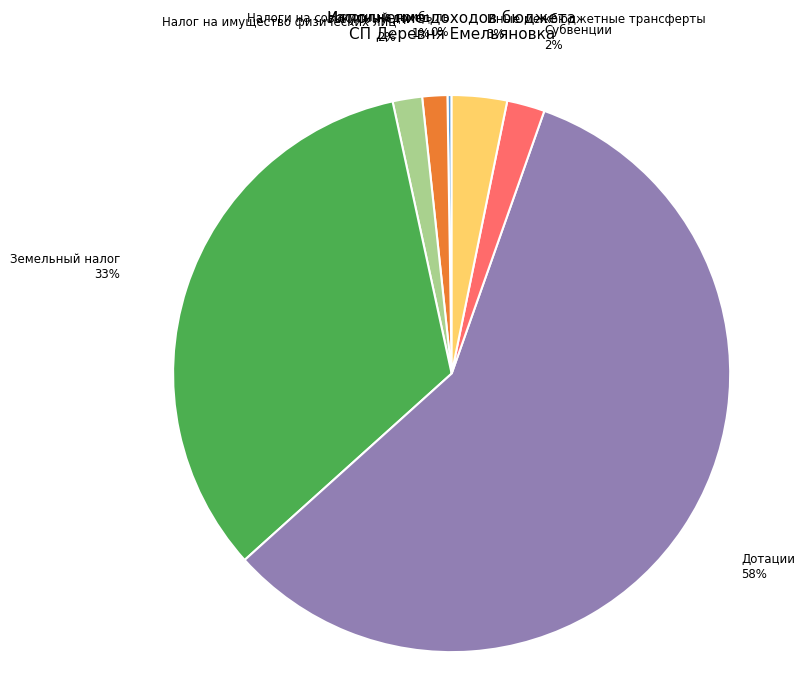

To the nearest percent, what is the combined percentage of Земельный налог and Иные межбюджетные трансферты?

36%